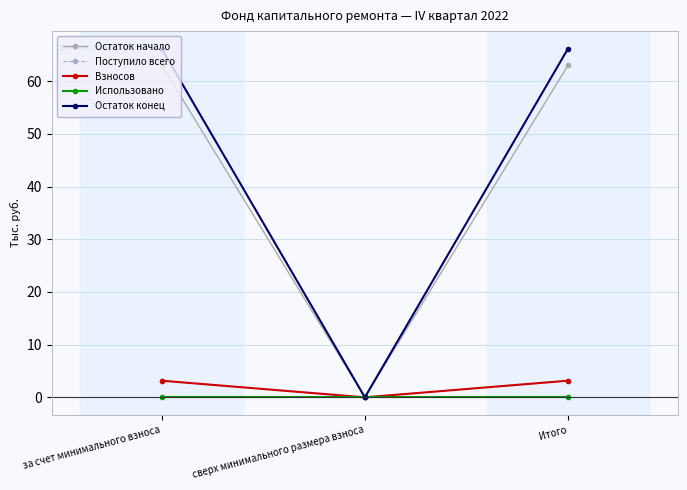

Does the chart display data point markers on the line(s)?

Yes